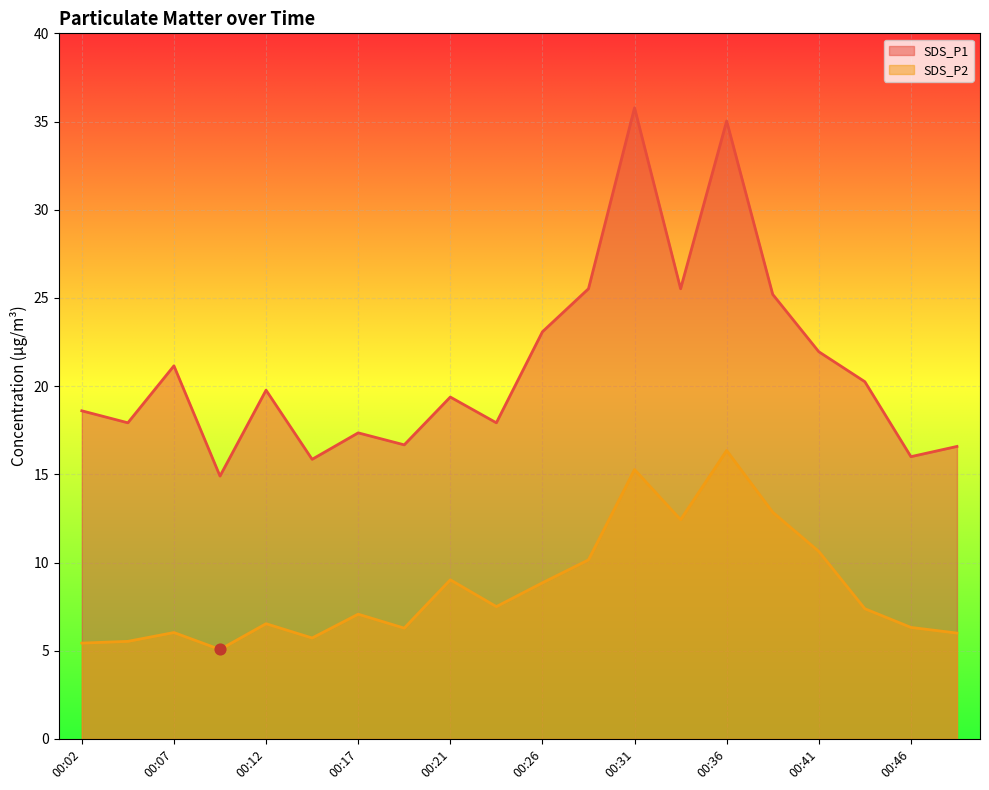

At how many categories does at least one series exceed 18?

12